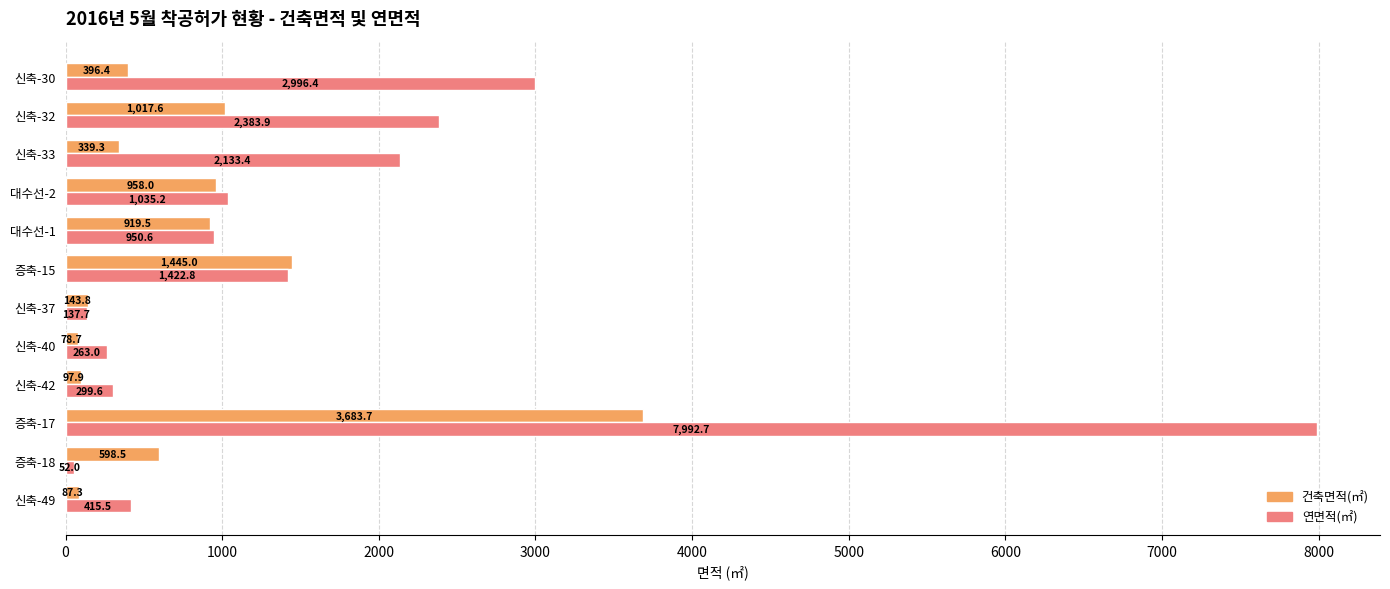

Which category has the highest value across all series?

증축-17